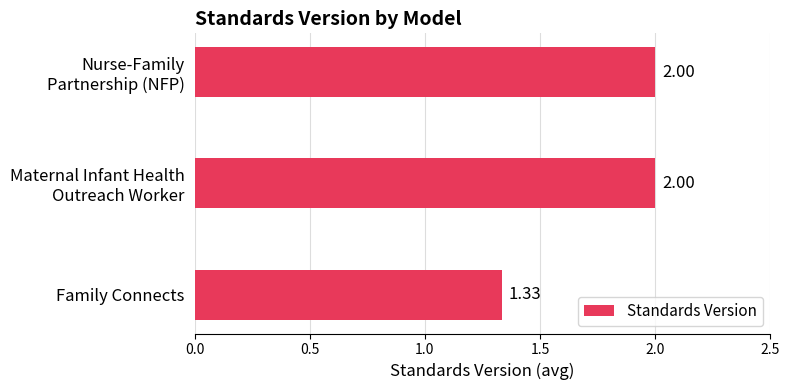

How many bars are there in total?

3